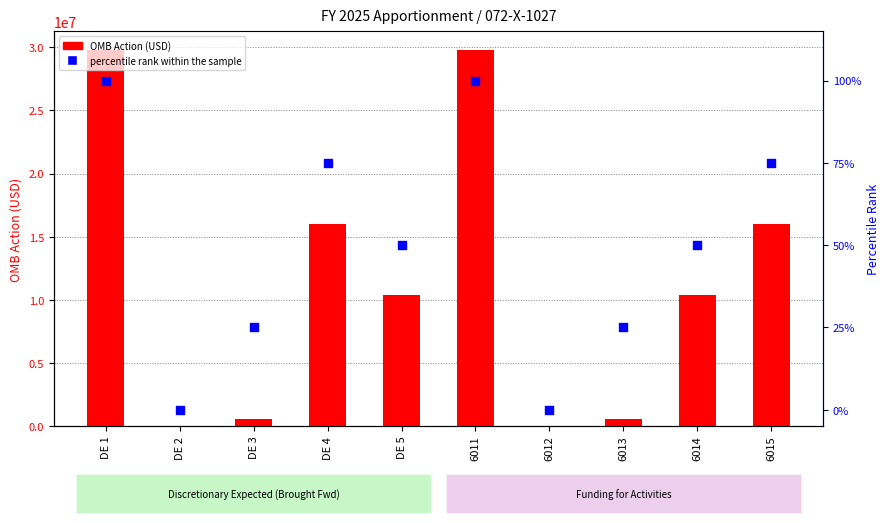

Which series has the largest total across all categories?

OMB Action (USD)